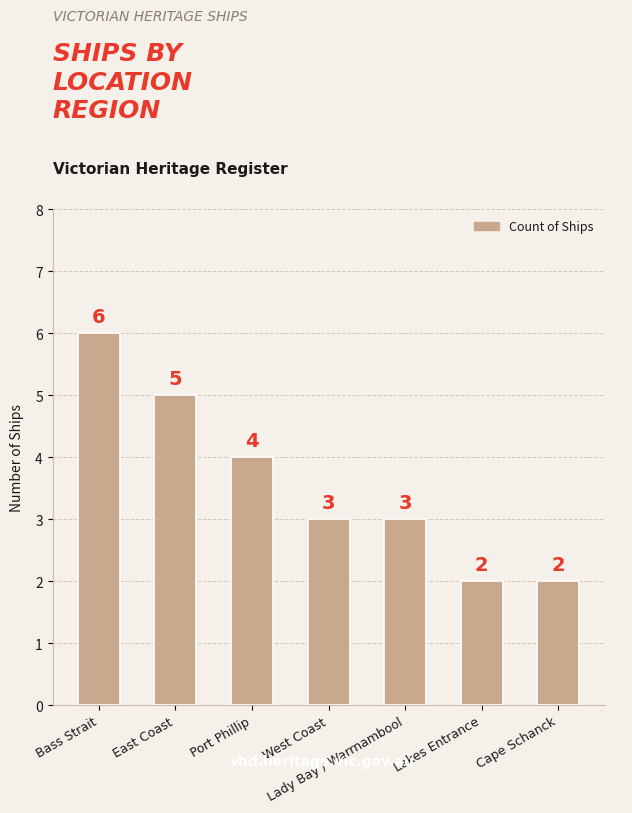

What is the greatest value displayed?

6